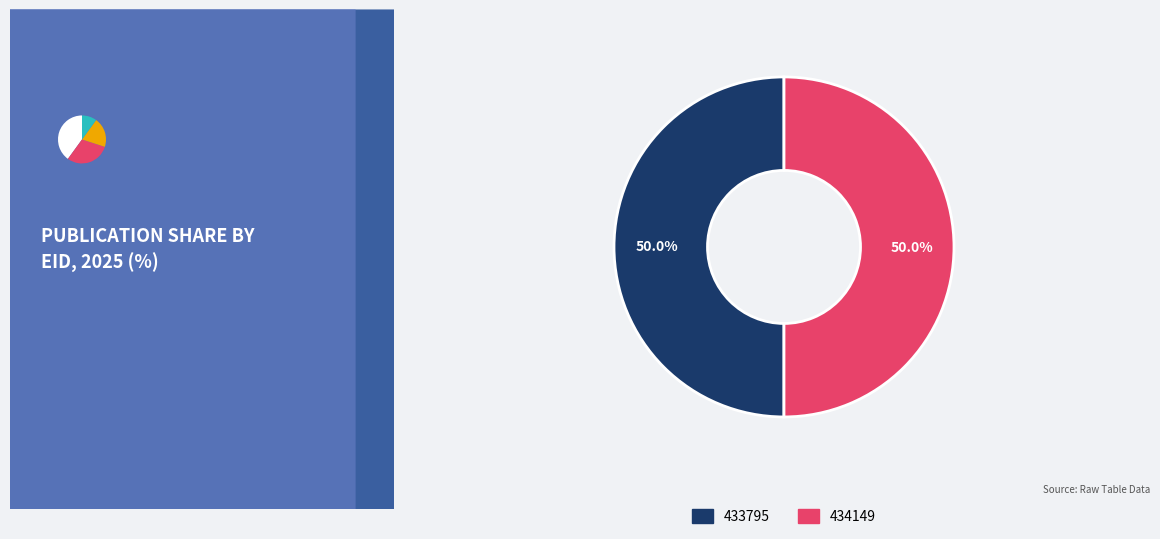

To the nearest percent, what portion does 434149 represent?

50%